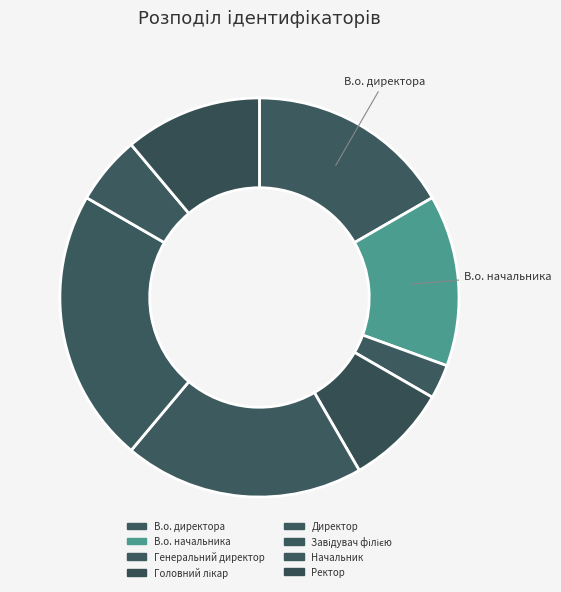

Which slice is the largest?

Завідувач філією